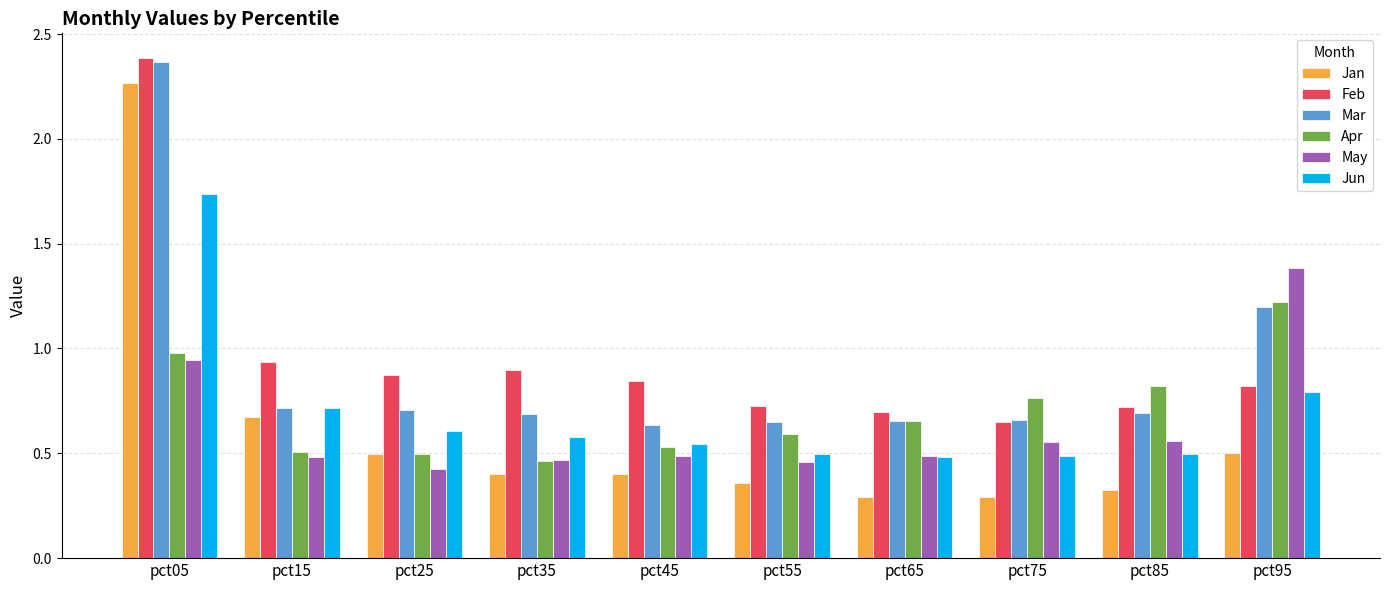

What is the difference between the May values at pct65 and pct25?

0.1